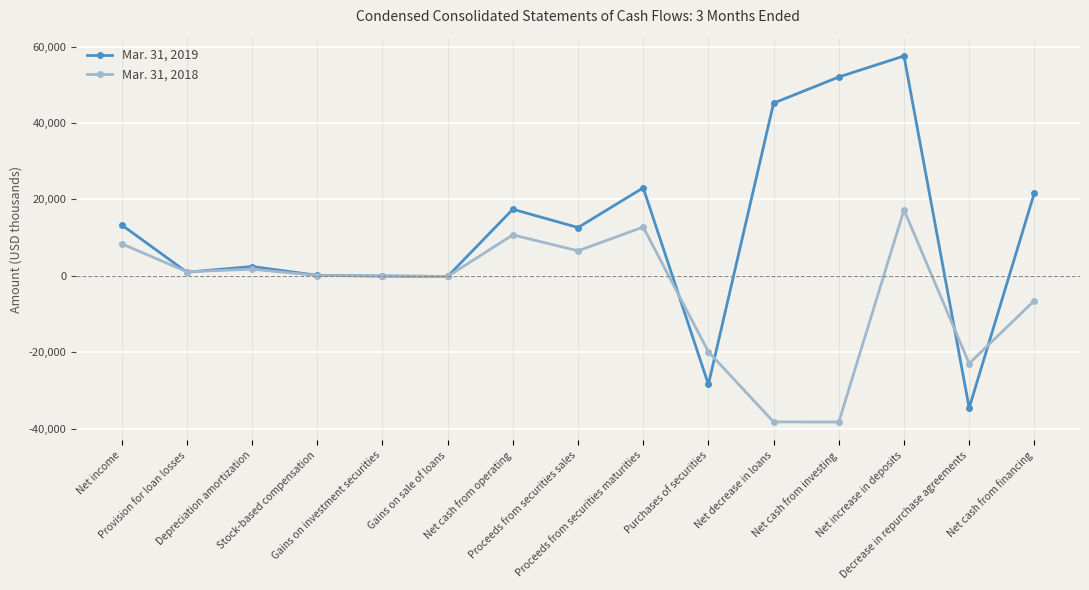

True or false: Mar. 31, 2019 has more than 1 interior local peaks.

True